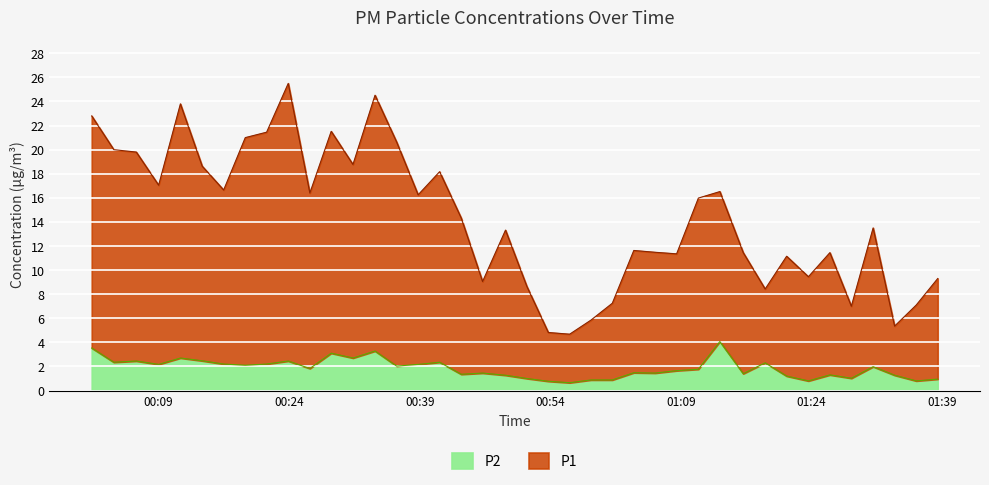

Reading right to left, list all the values displayed in this chart.

P2: 0.9	0.8	1.3	2.0	1.0	1.3	0.8	1.2	2.3	1.4	4.1	1.8	1.6	1.4	1.5	0.9	0.9	0.7	0.8	1.0	1.3	1.4	1.4	2.4	2.2	2.0	3.3	2.7	3.1	1.8	2.5	2.2	2.1	2.2	2.5	2.7	2.2	2.5	2.4	3.5
P1: 9.3	7.1	5.3	13.5	7.0	11.4	9.4	11.2	8.4	11.4	16.5	16.0	11.3	11.5	11.6	7.2	5.8	4.7	4.8	8.7	13.3	9.1	14.3	18.2	16.2	20.6	24.5	18.8	21.5	16.4	25.5	21.4	21.0	16.6	18.6	23.8	17.1	19.8	20.0	22.8